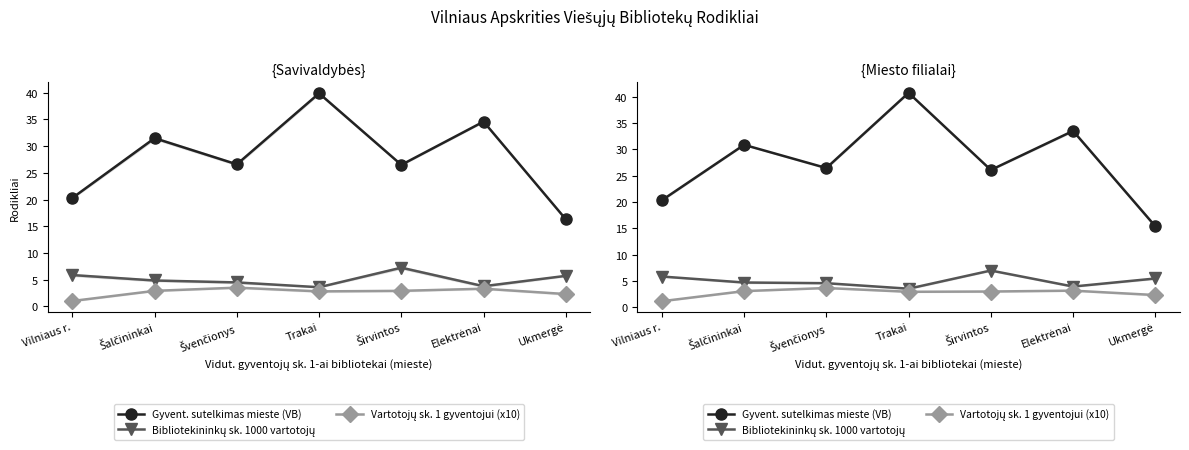

What is the difference between the Gyvent. sutelkimas mieste (VB) values at Trakai and Švenčionys?

14.3